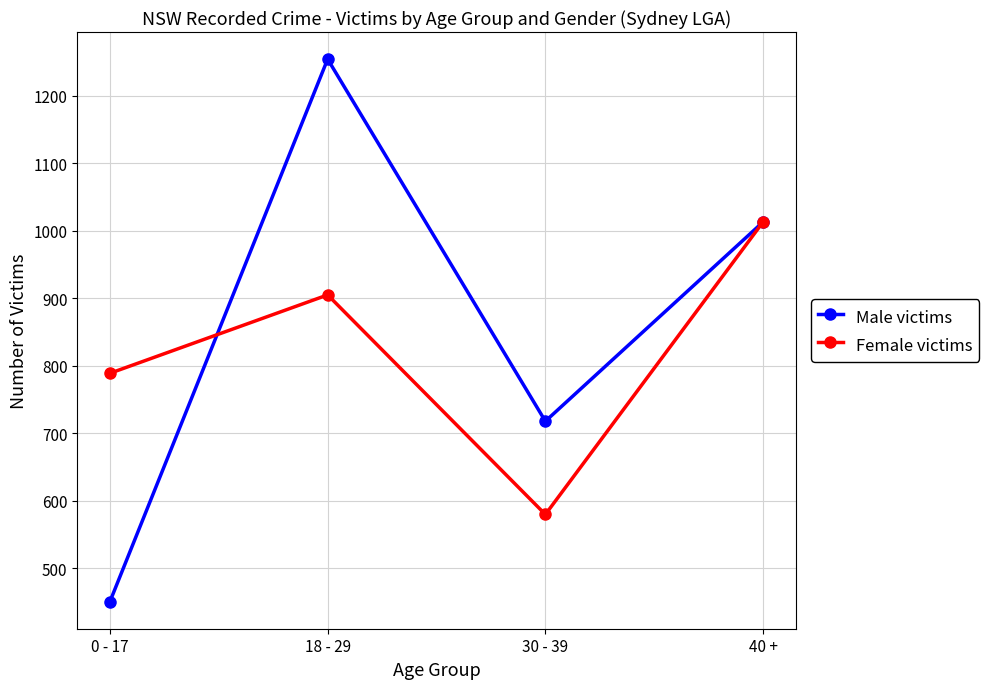

Where is the first local maximum for Male victims?

18 - 29